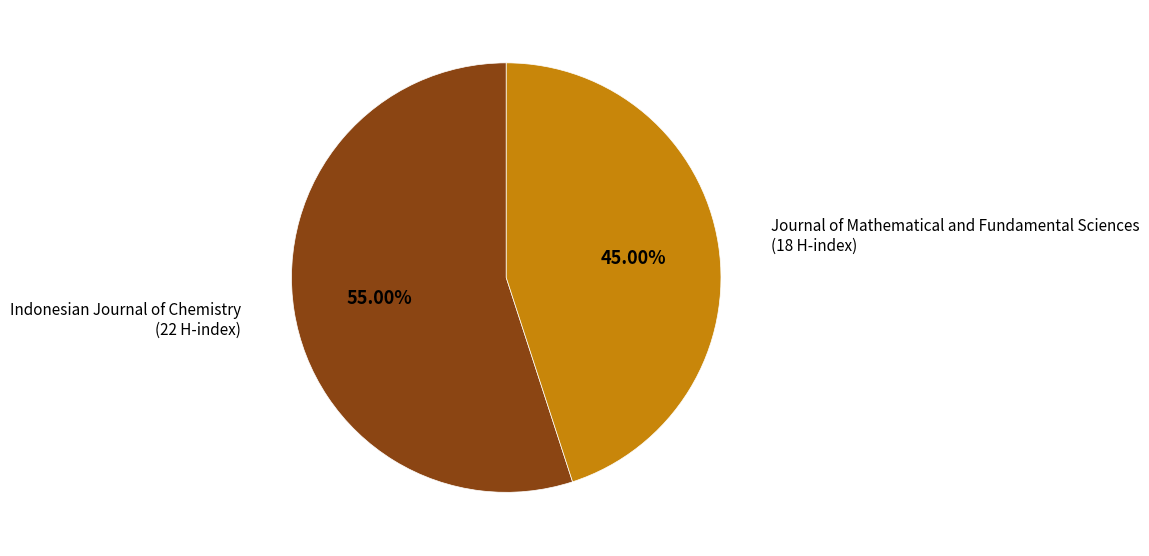

Does any single category account for the majority?

Yes